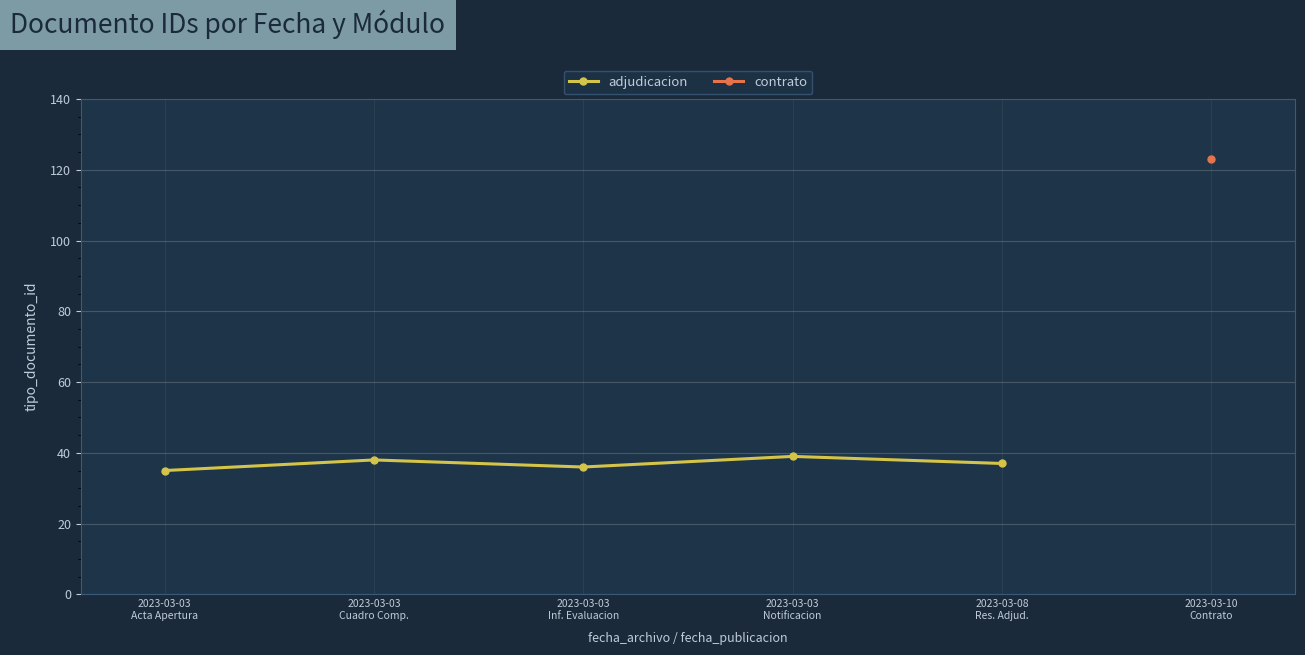

What is the value of the adjudicacion point at the 2nd from the left?

38